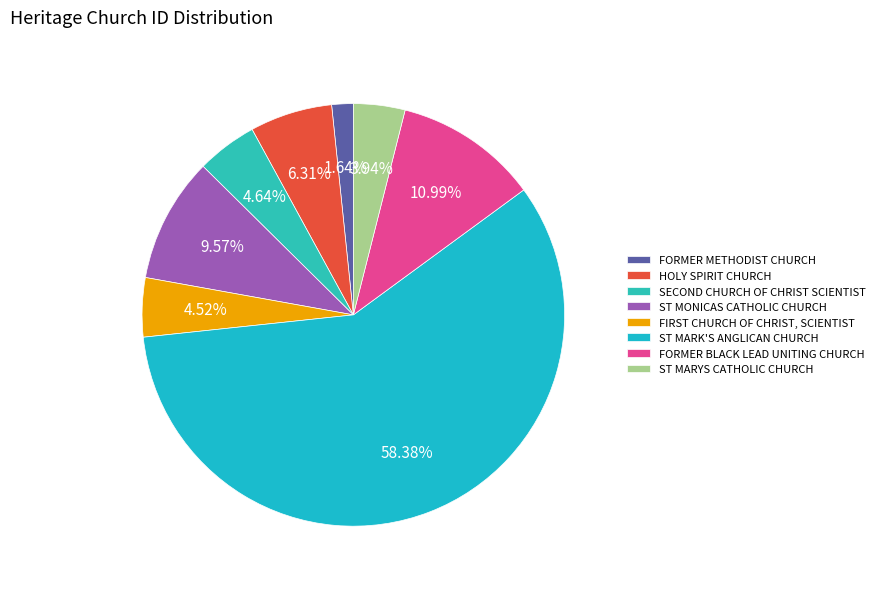

To the nearest percent, what portion does HOLY SPIRIT CHURCH represent?

6%